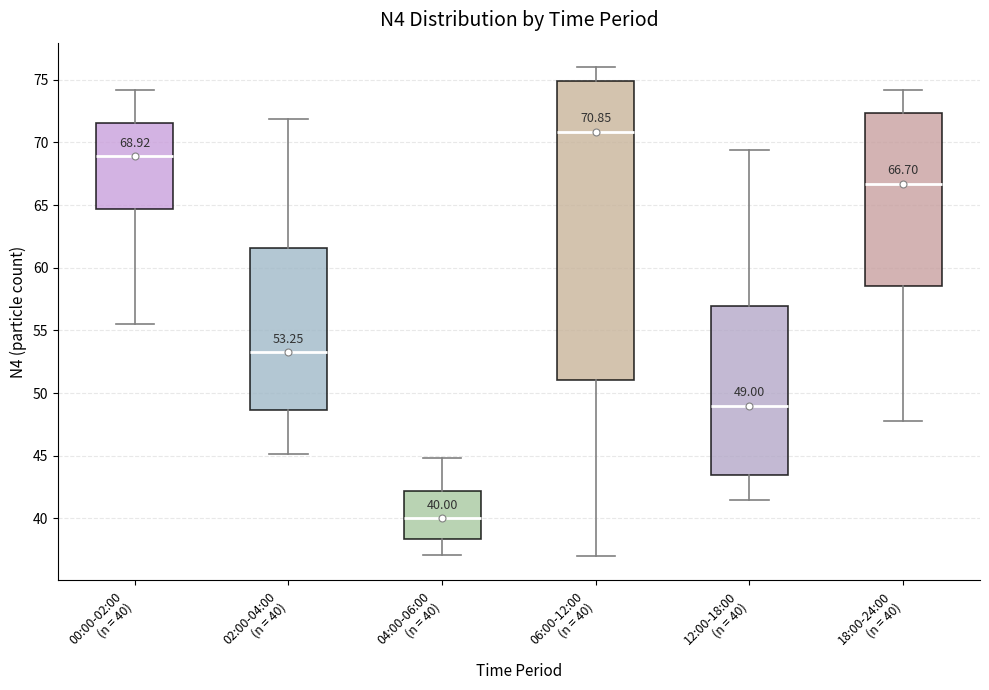

Which box's median line is the highest?

06:00-12:00 (n = 40)